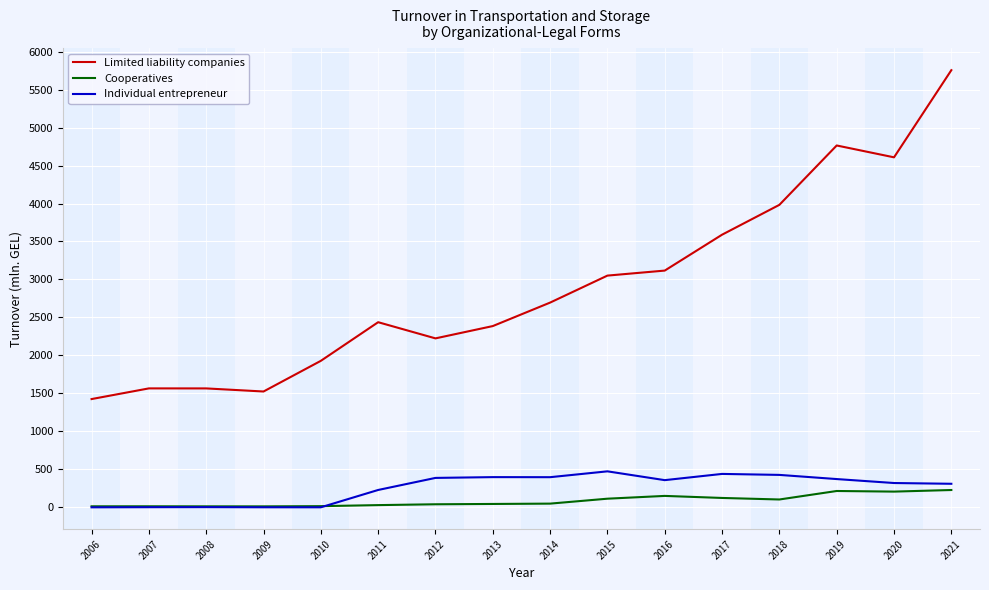

At which category is the sum across all series the highest?

2021